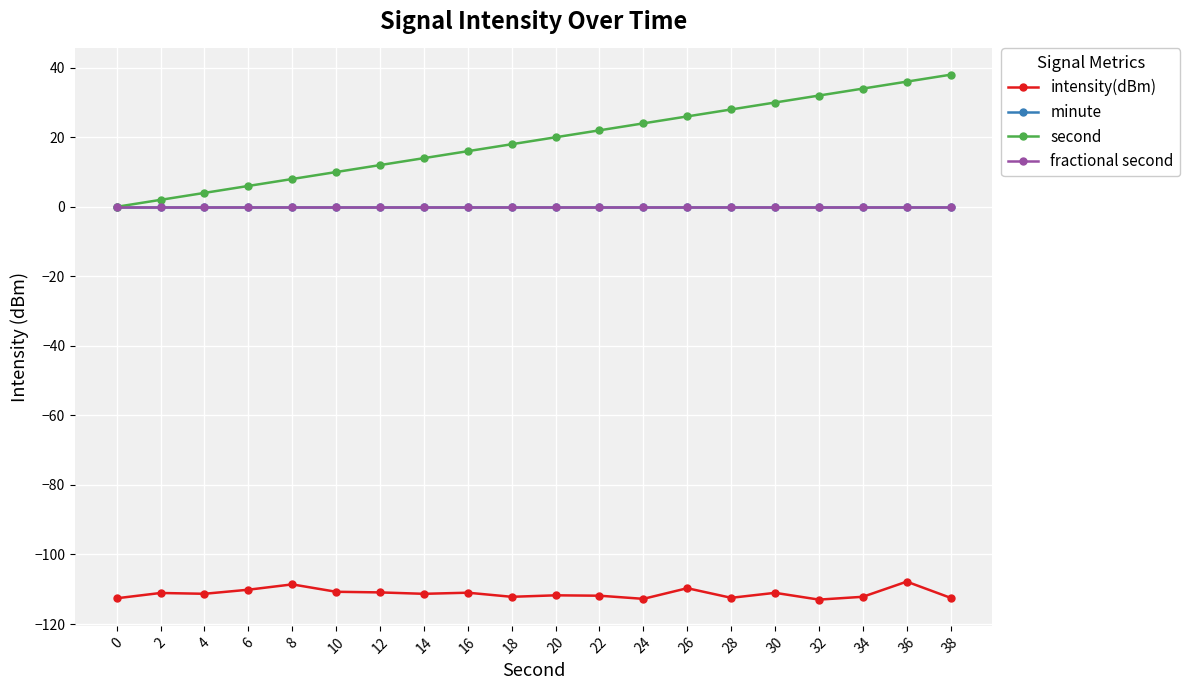

Is this an area chart (filled region under the line)?

No